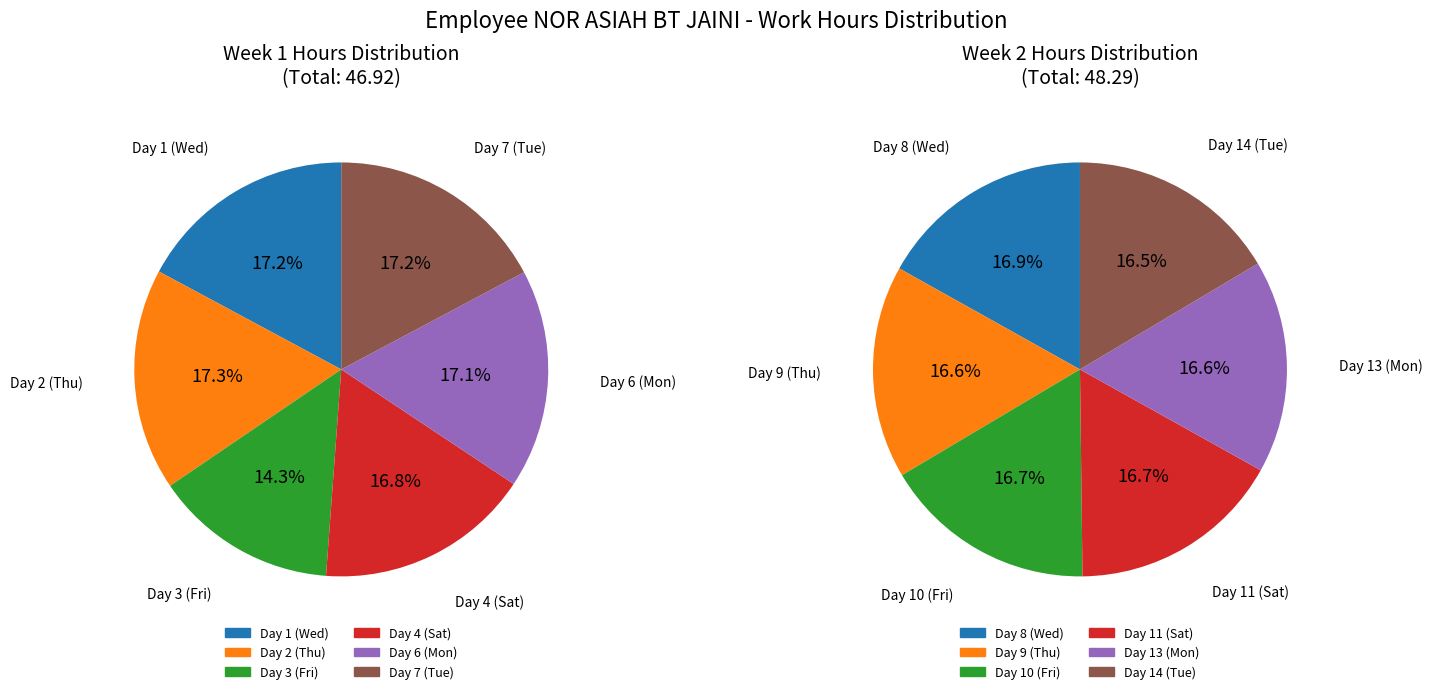

Does 2 account for over 50% of the chart?

No